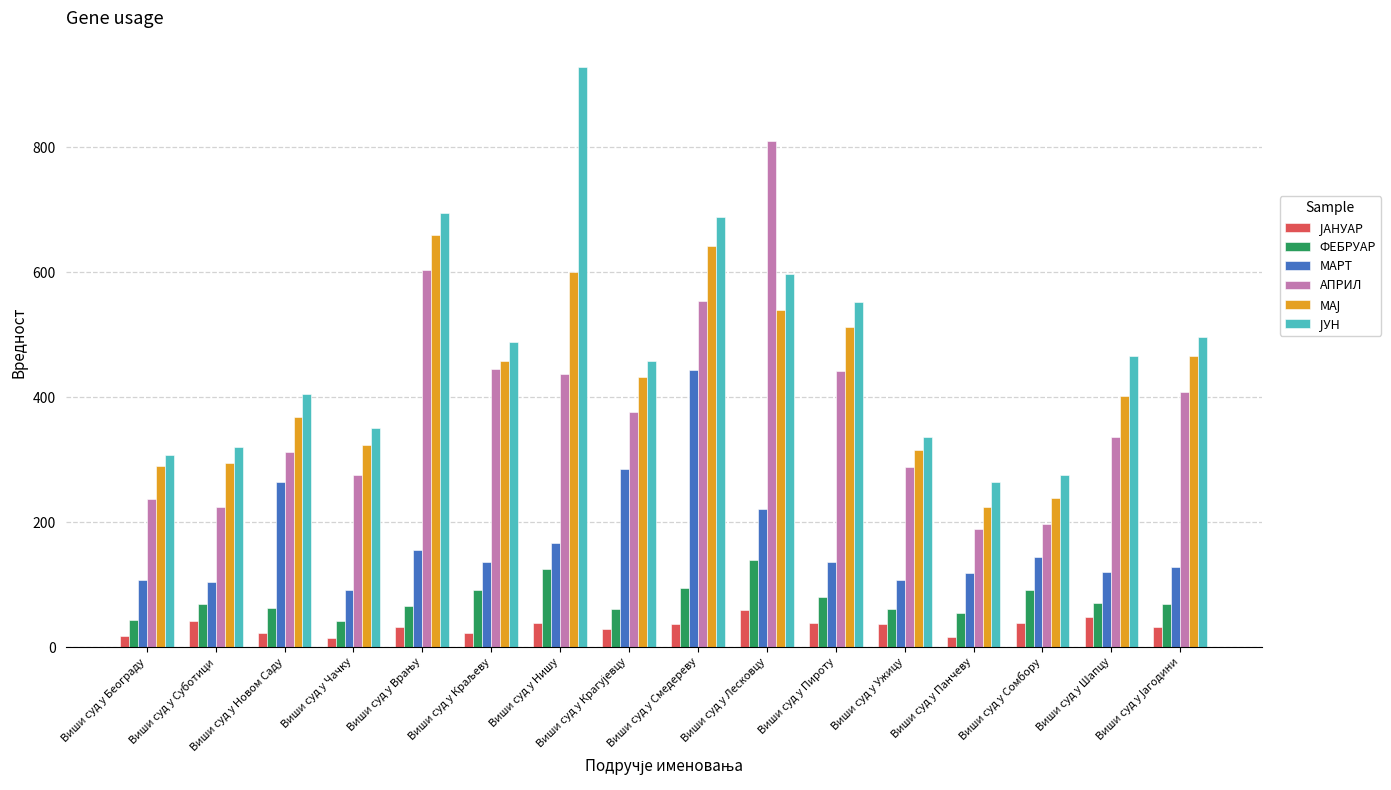

At which category is the sum across all series the highest?

Виши суд у Смедереву